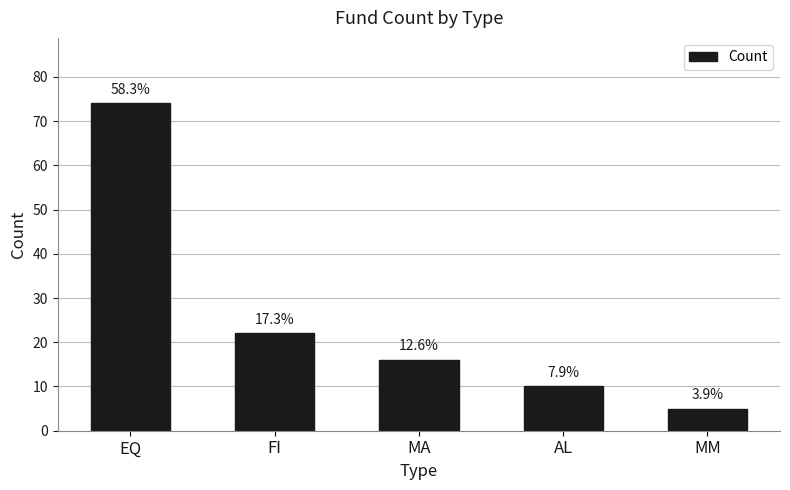

What is the sum of the values at AL and EQ?

84